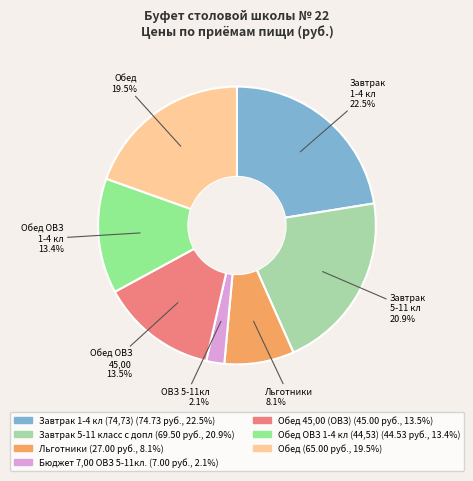

Does any single category account for the majority?

No